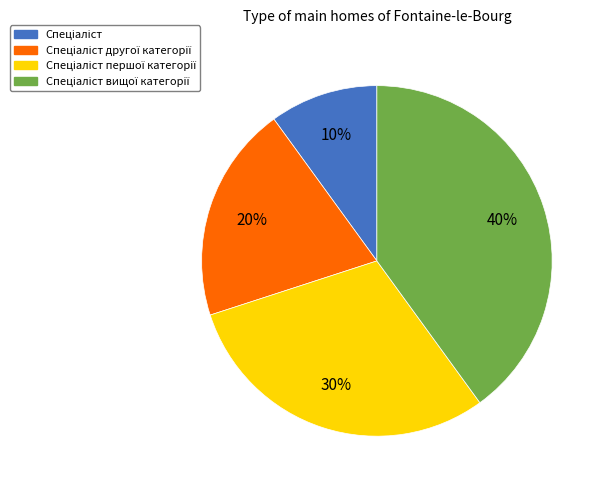

How many slices are in this pie chart?

4